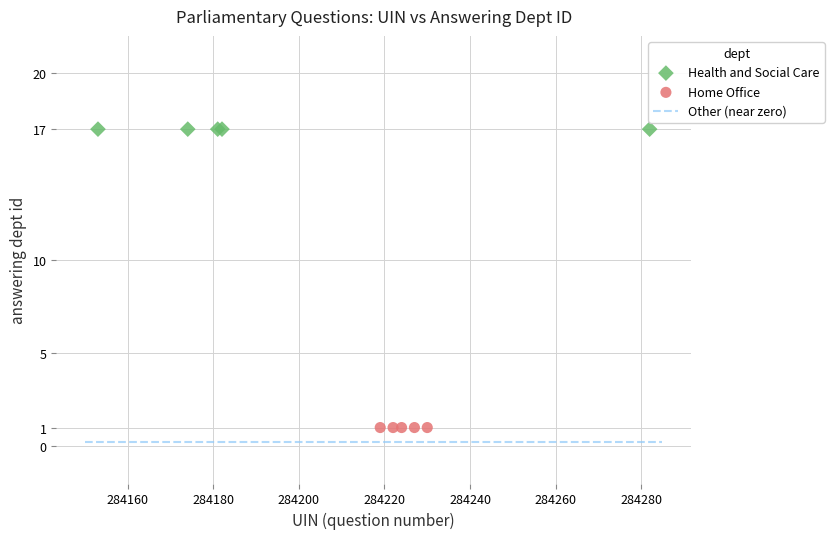

Which series reaches the maximum Y coordinate?

Health and Social Care